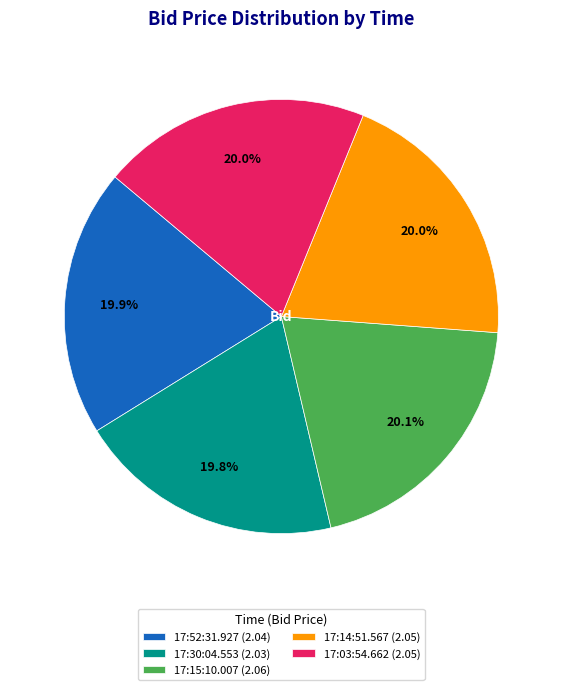

What percentage is the 17:52:31.927 slice, to the nearest percent?

20%